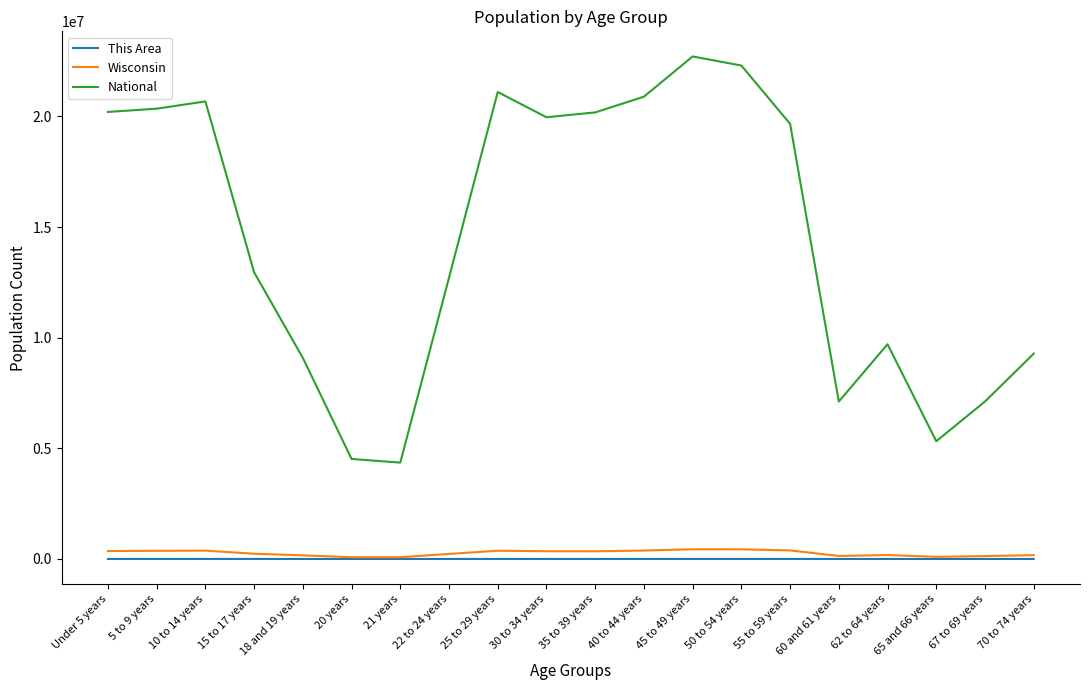

What is the maximum value shown in the chart?

22708591